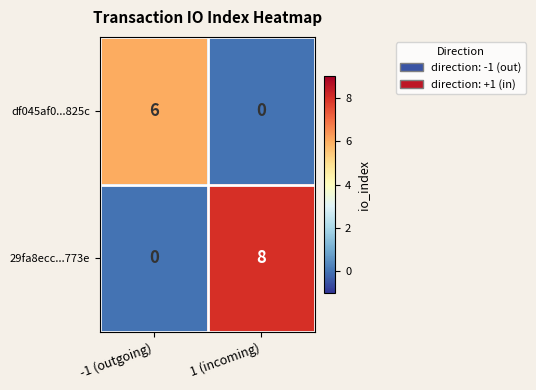

What is the average value of the df045af0...825c series?

3